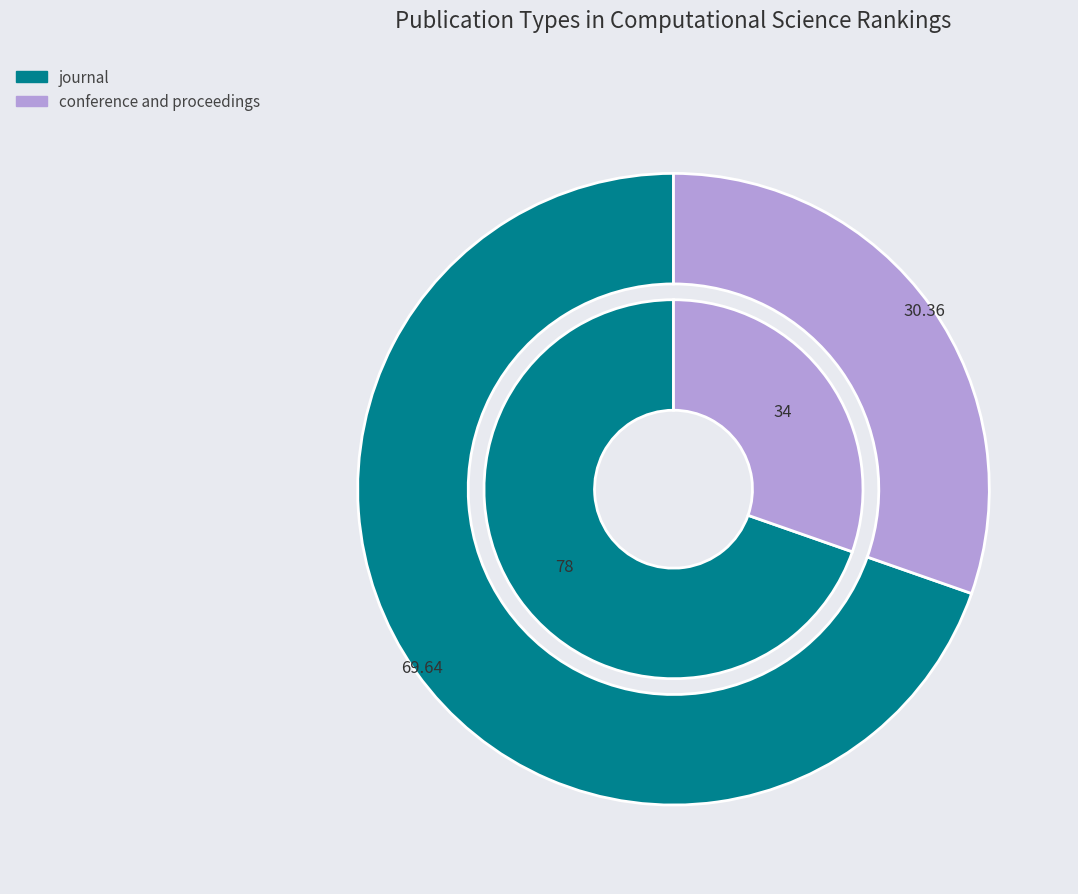

Do conference and proceedings and journal together represent more than half of the pie?

Yes